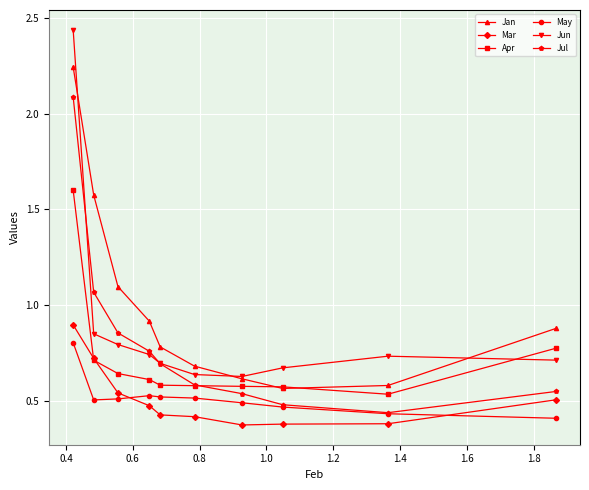

Count the Apr values in the range 0 to 1.

9